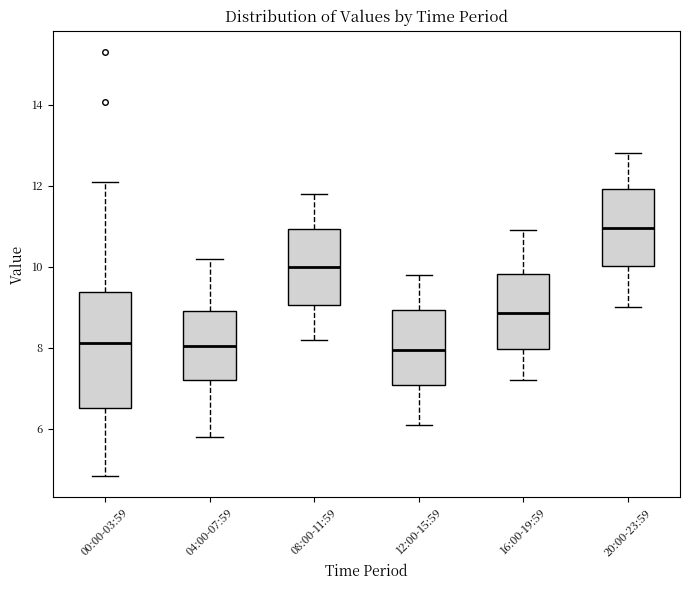

Where is the upper edge of the box for 00:00-03:59 on the y-axis? The values are not printed on the chart, so give them approximately, as read against the axis.

9.4